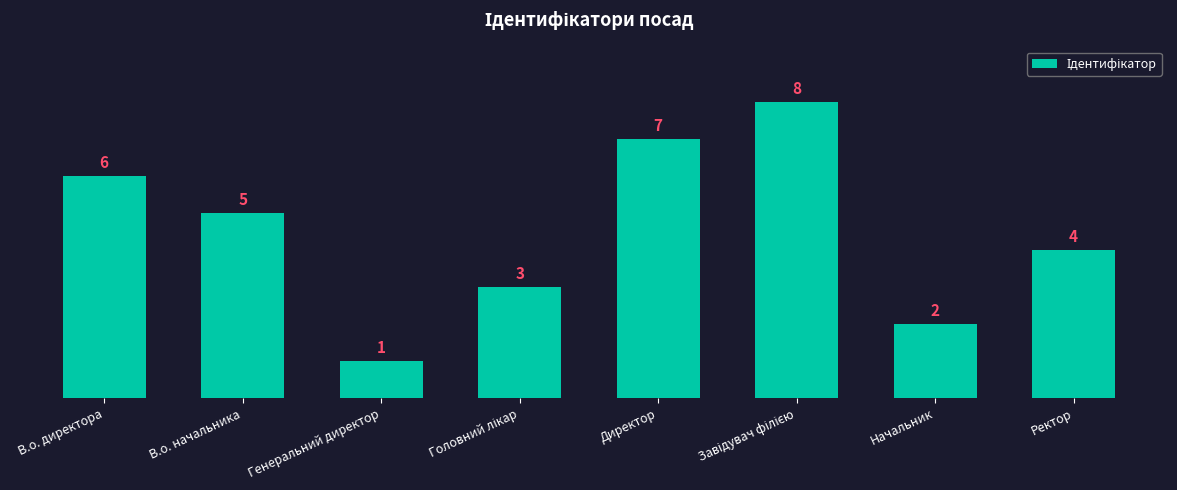

Reading right to left, what are all the values shown in this chart?

4	2	8	7	3	1	5	6